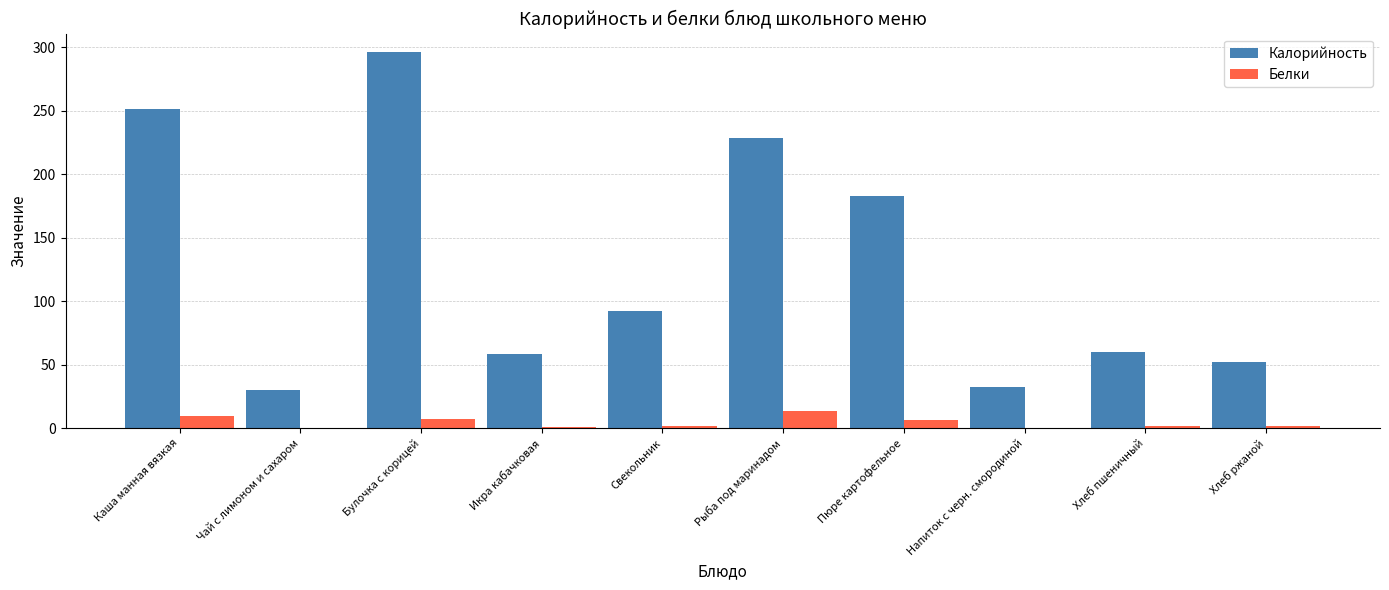

Which series has the widest spread of values?

Калорийность